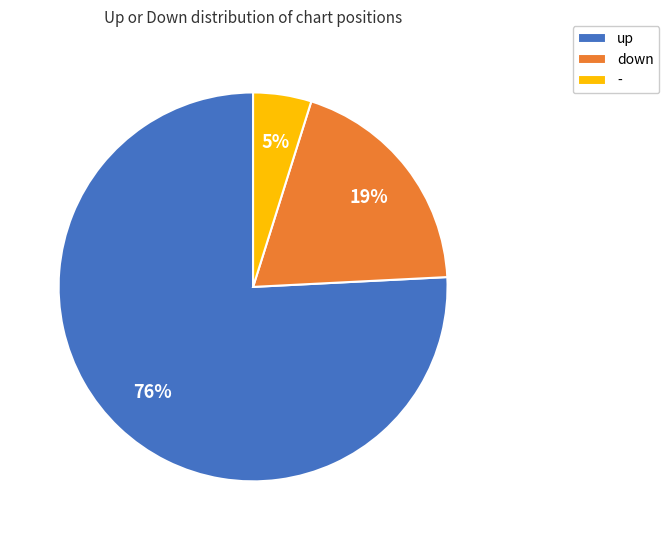

What is the smallest slice in the pie chart?

-